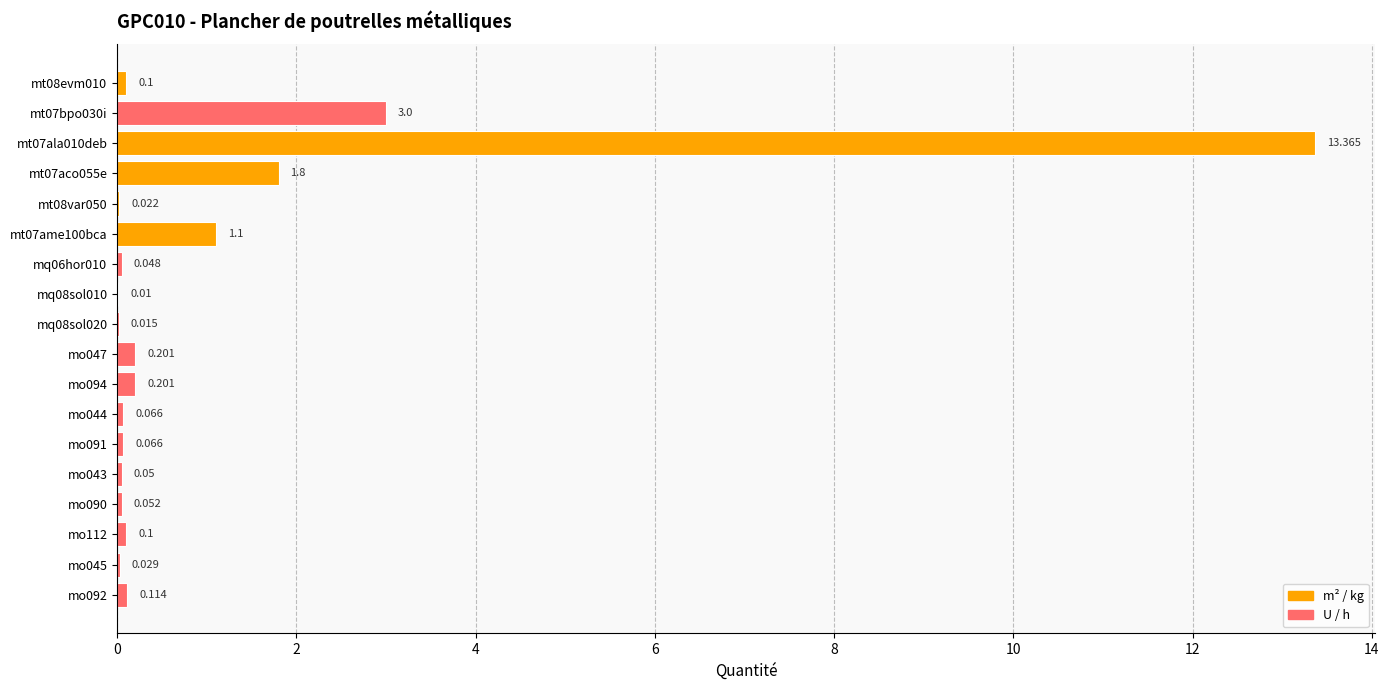

Are the bars horizontal?

Yes